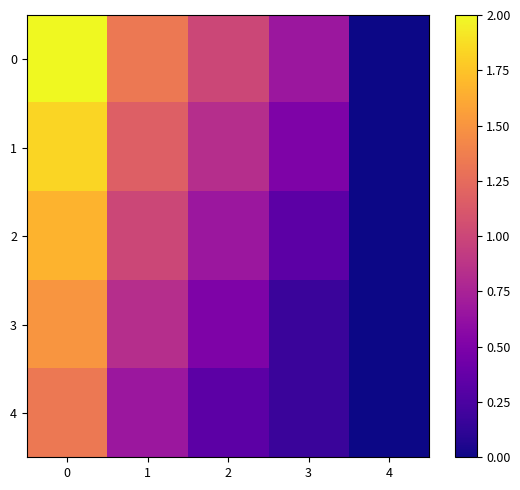

The 2 series shows 2.2 at 0. True or false?

False